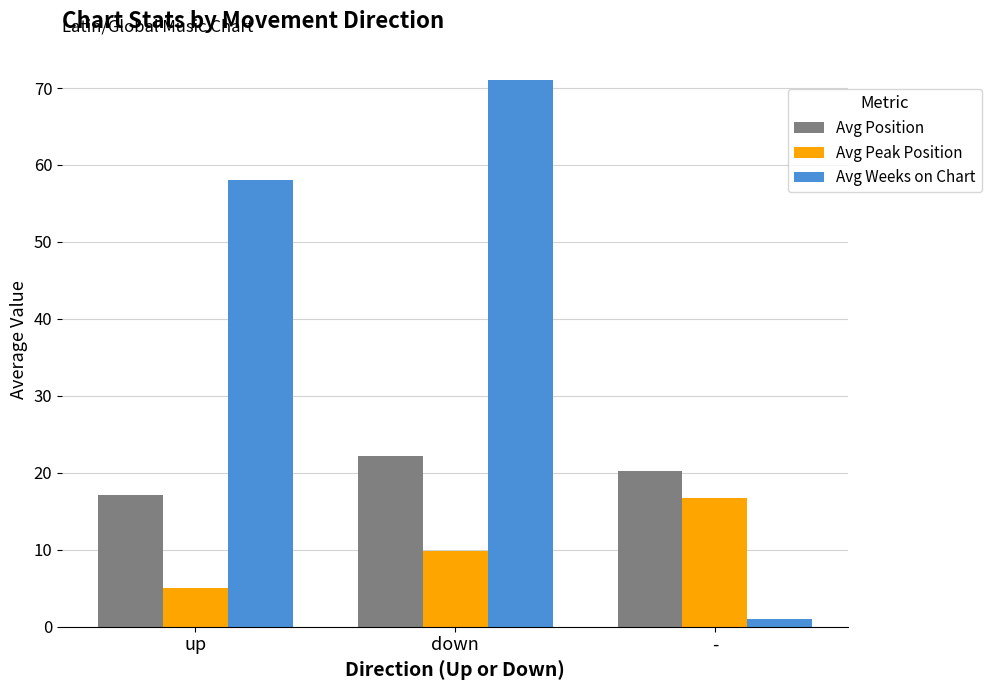

What is the sum of the Avg Weeks on Chart values at - and down?

72.0